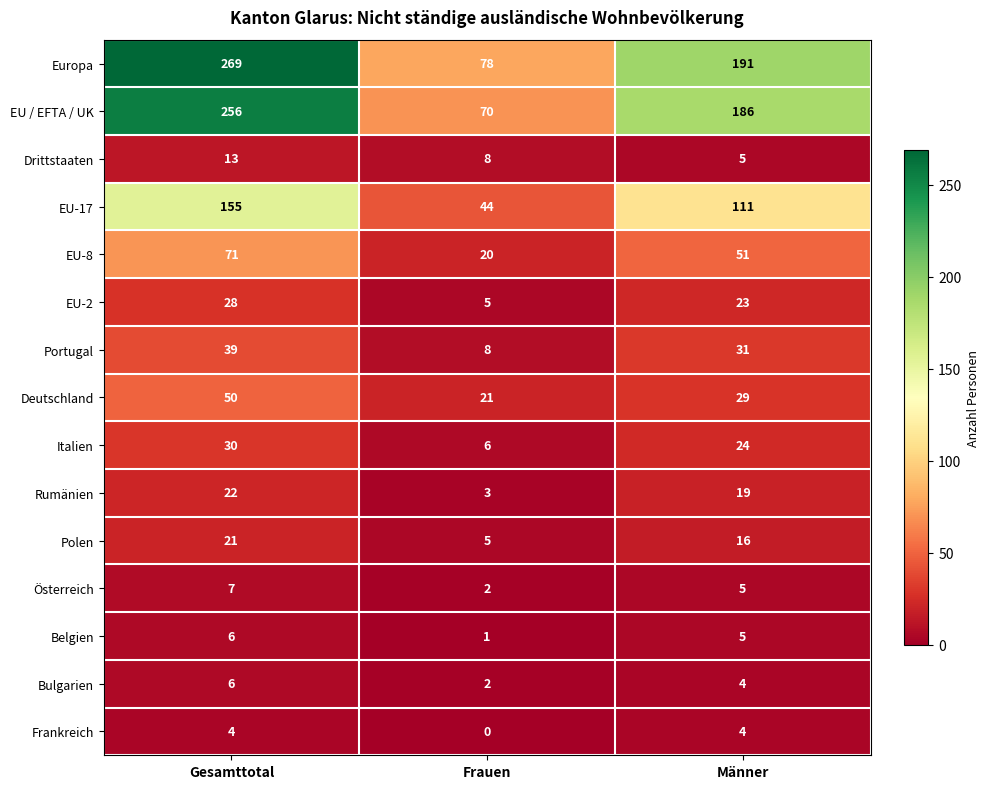

What is the total value across all series at Männer?

704